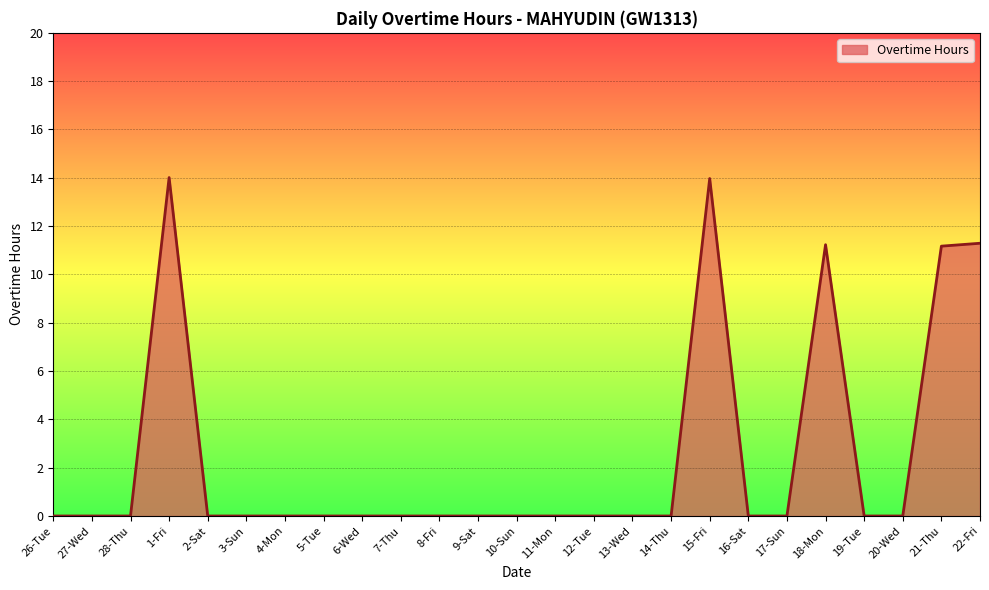

What position from the right is 18-Mon?

5